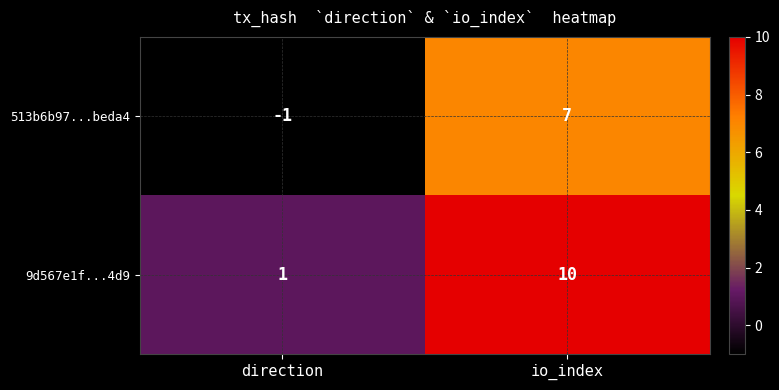

Reading right to left, extract all data points from this chart.

513b6b97...beda4: io_index=7	direction=-1
9d567e1f...4d9: io_index=10	direction=1